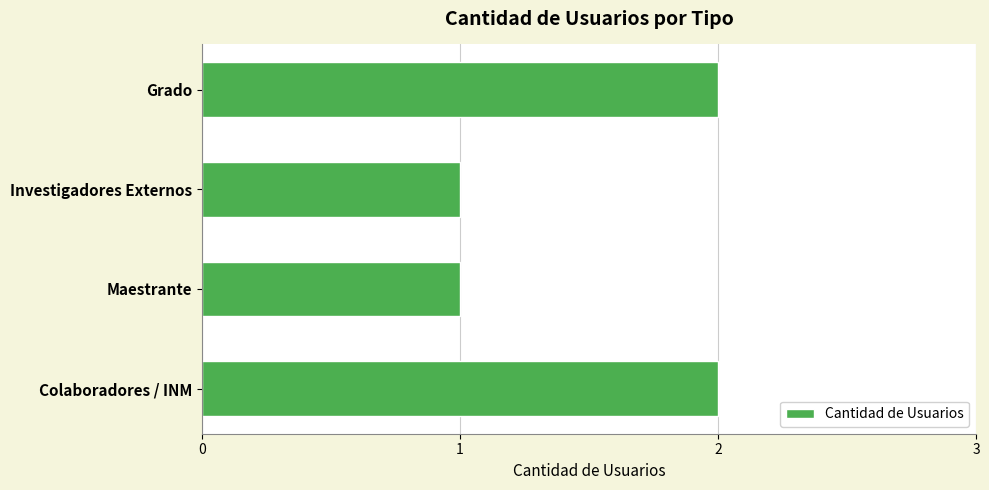

True or false: the data shows 1 at Grado.

False